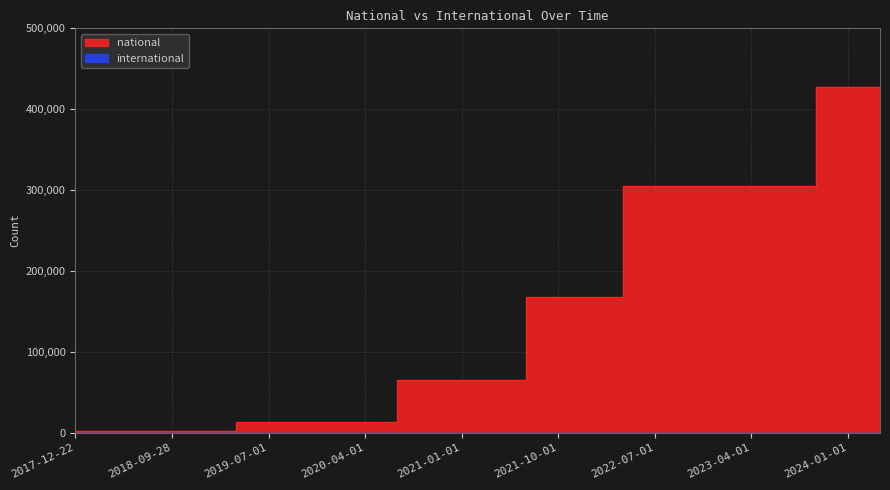

What is the value of the 17th point from the left?

168213